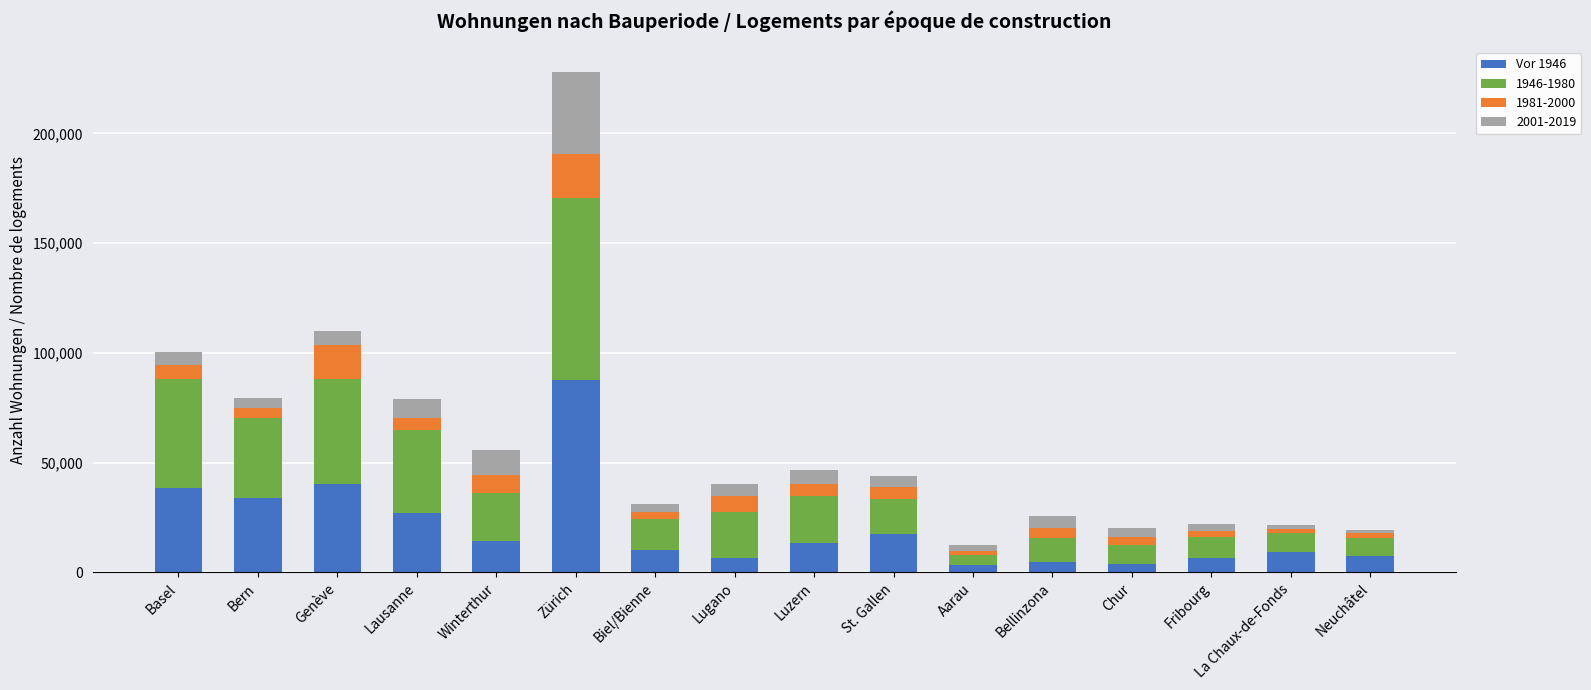

At which category is the sum across all series the highest?

Zürich